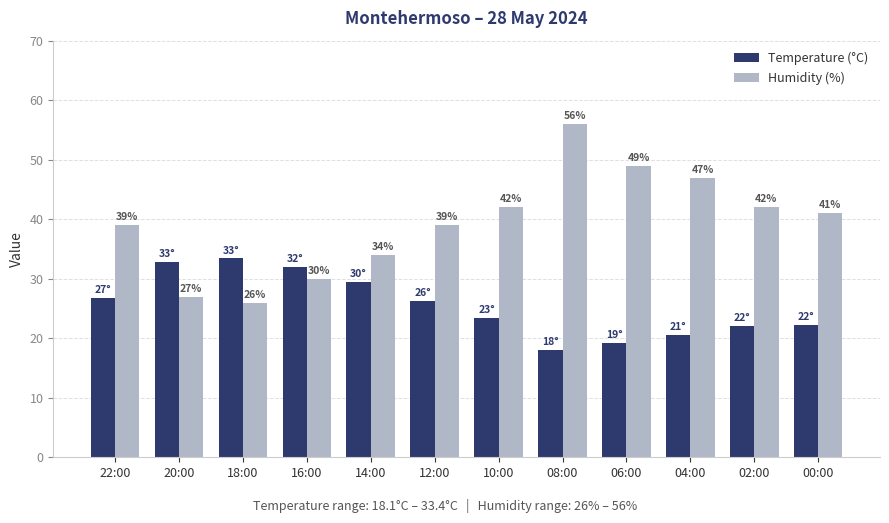

What is the difference between the Humidity (%) values at 04:00 and 00:00?

6.0